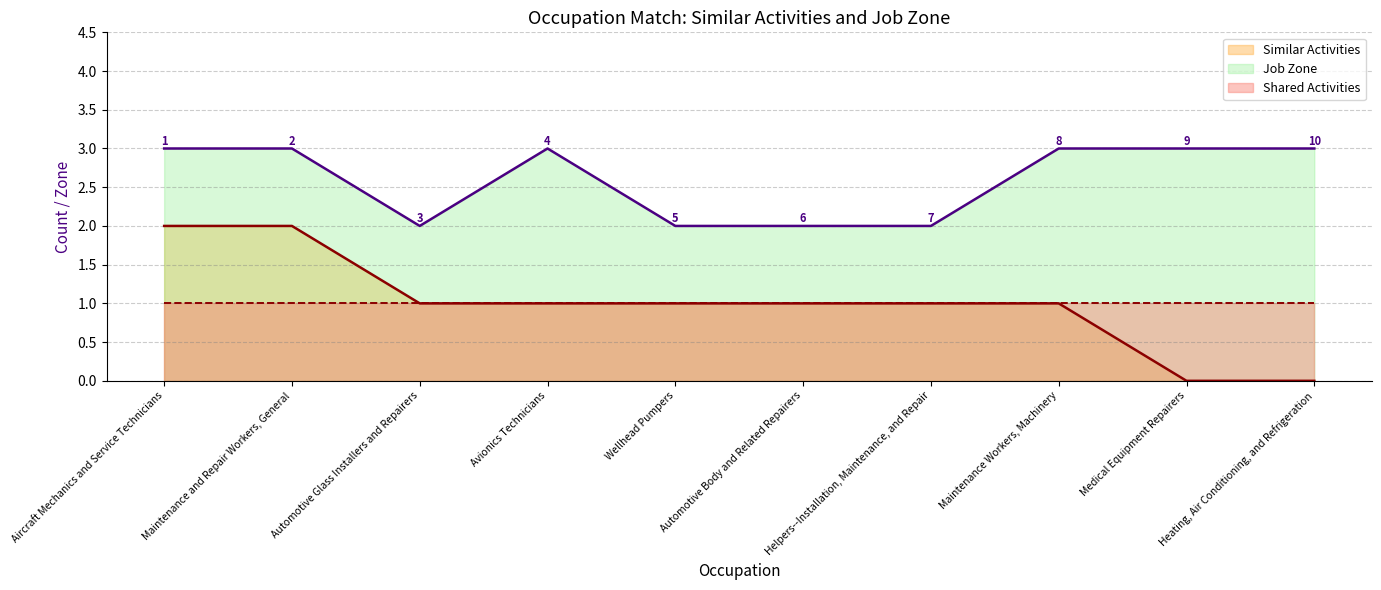

What is the highest value of the Job Zone series?

3